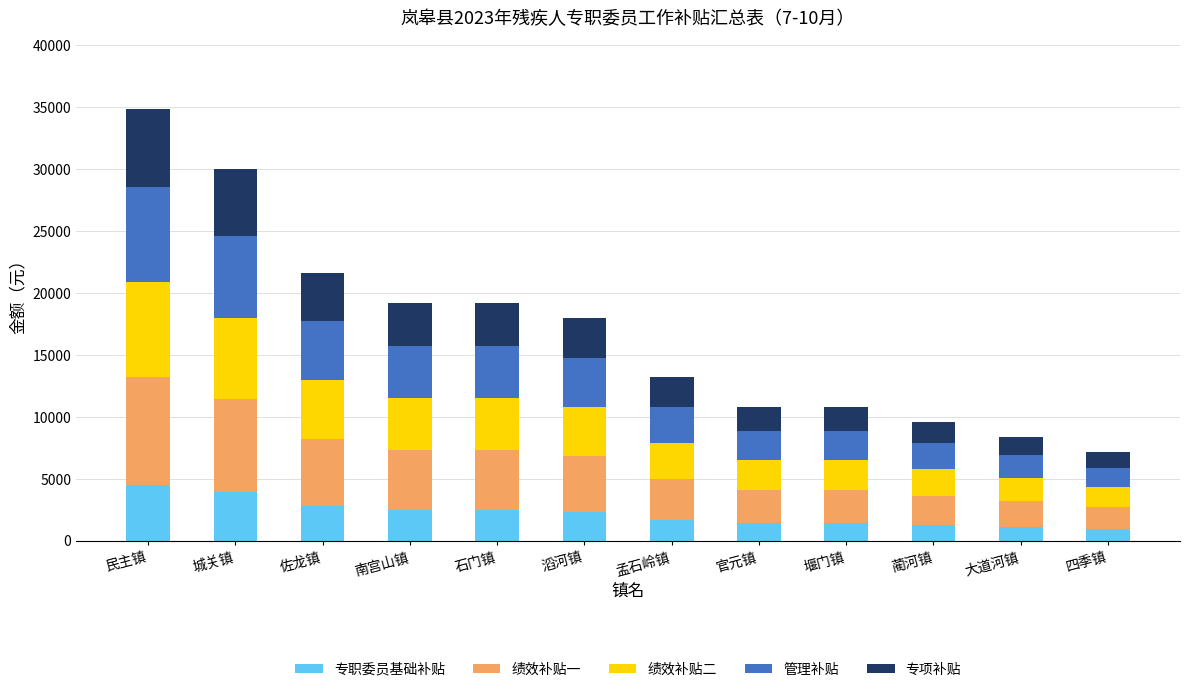

Count the number of categories in the chart.

12